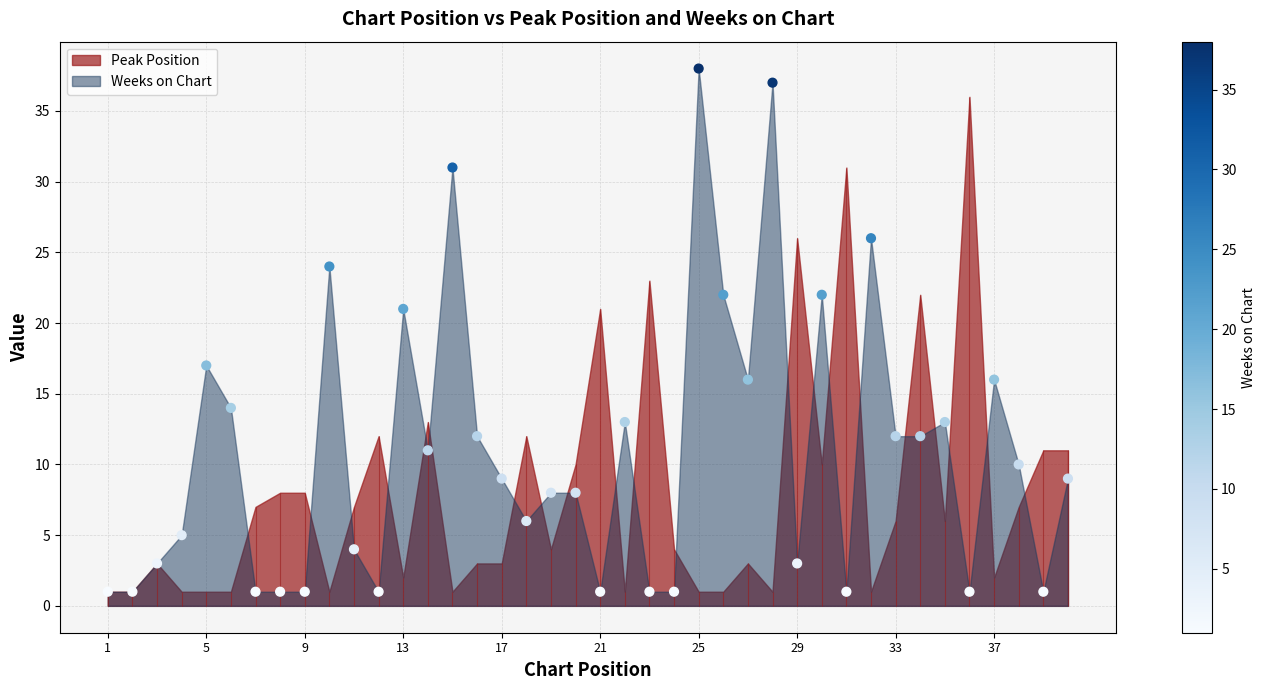

Between 31 and 17, which is larger?

31